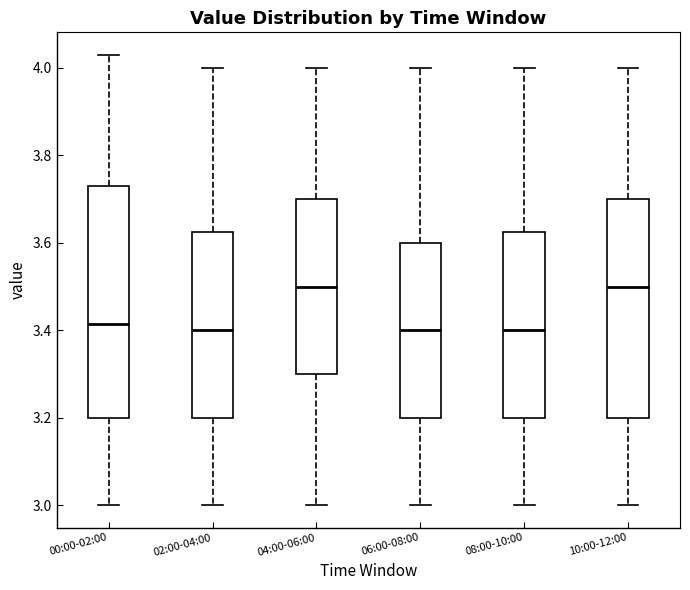

Which box is the tallest, from its lower edge to its upper edge?

00:00-02:00